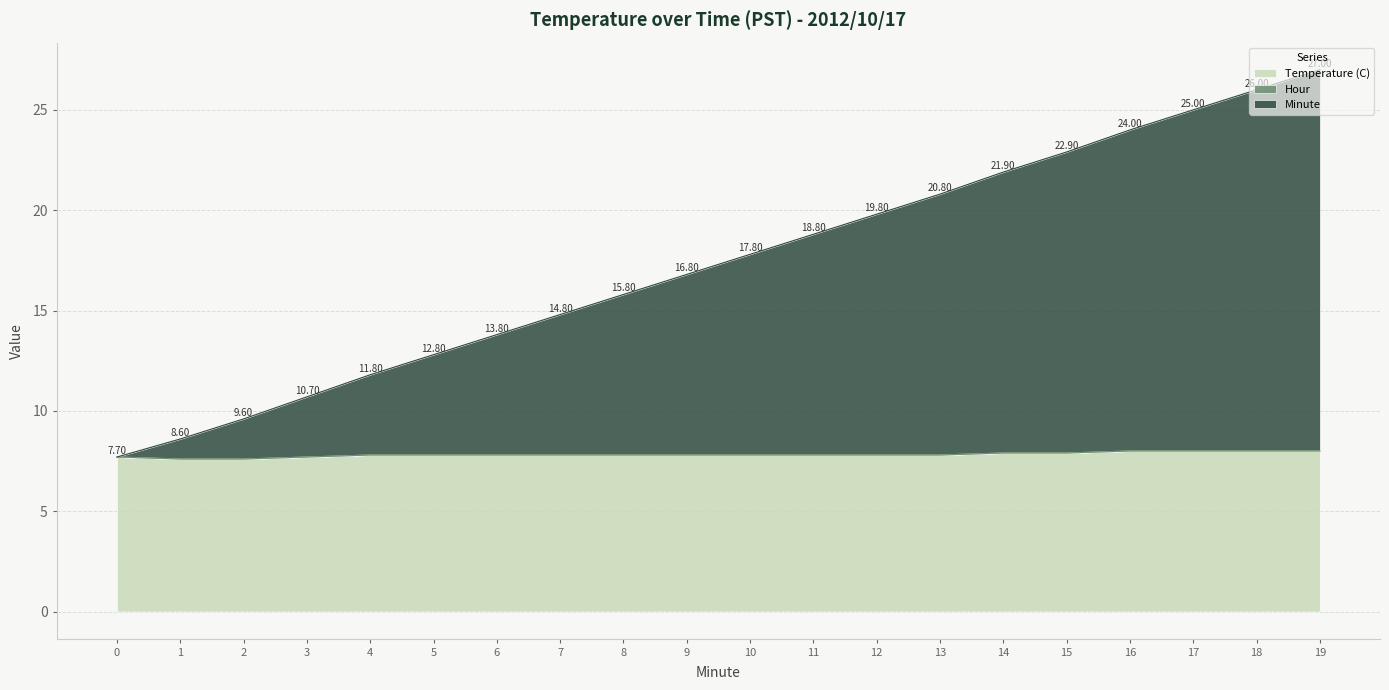

Does the chart display data point markers on the line(s)?

No